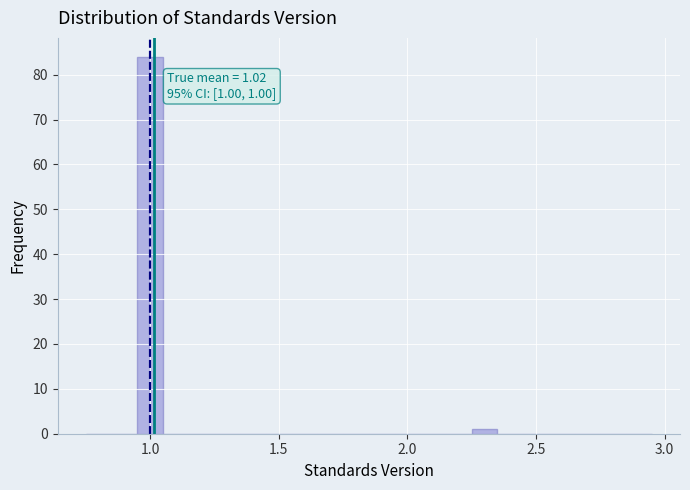

Read against the x-axis, roughly where is the centre of the tallest bar?

1.00